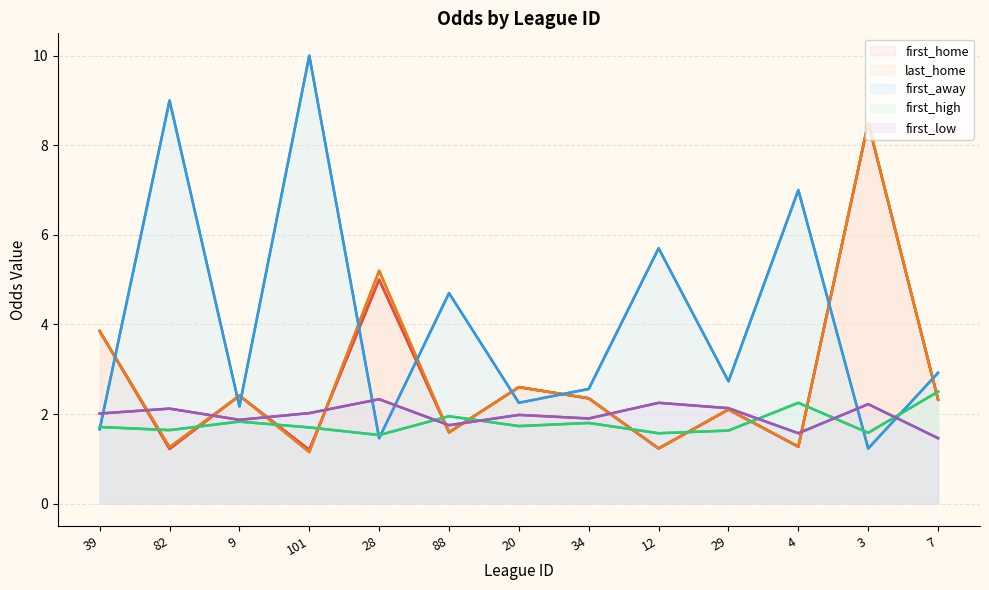

How many values in the first_away series exceed 2?

10